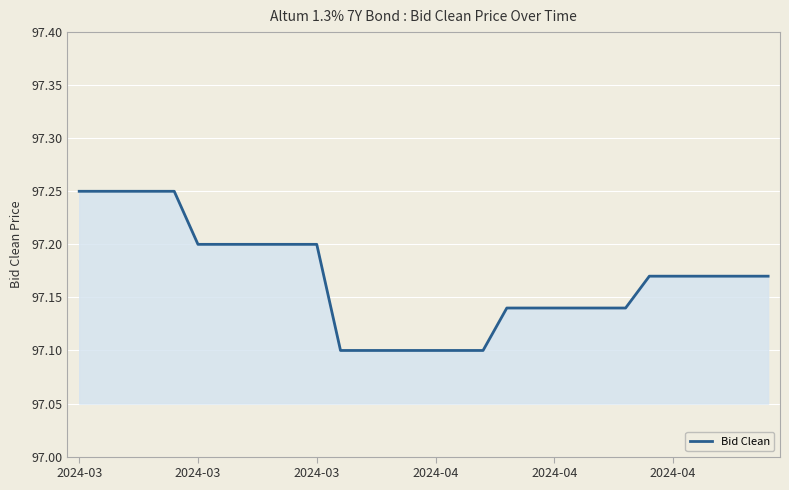

How many lines are shown in the chart?

1